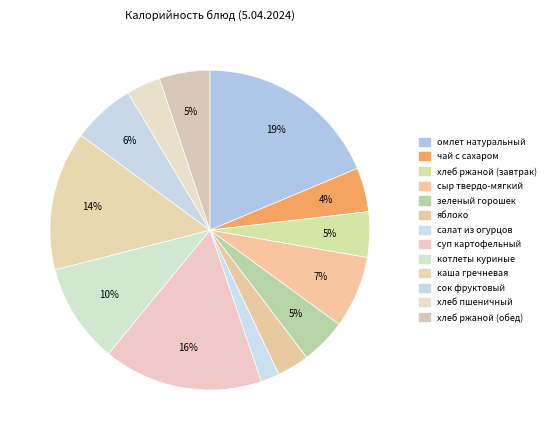

True or false: салат из огурцов accounts for 2% of the total.

True